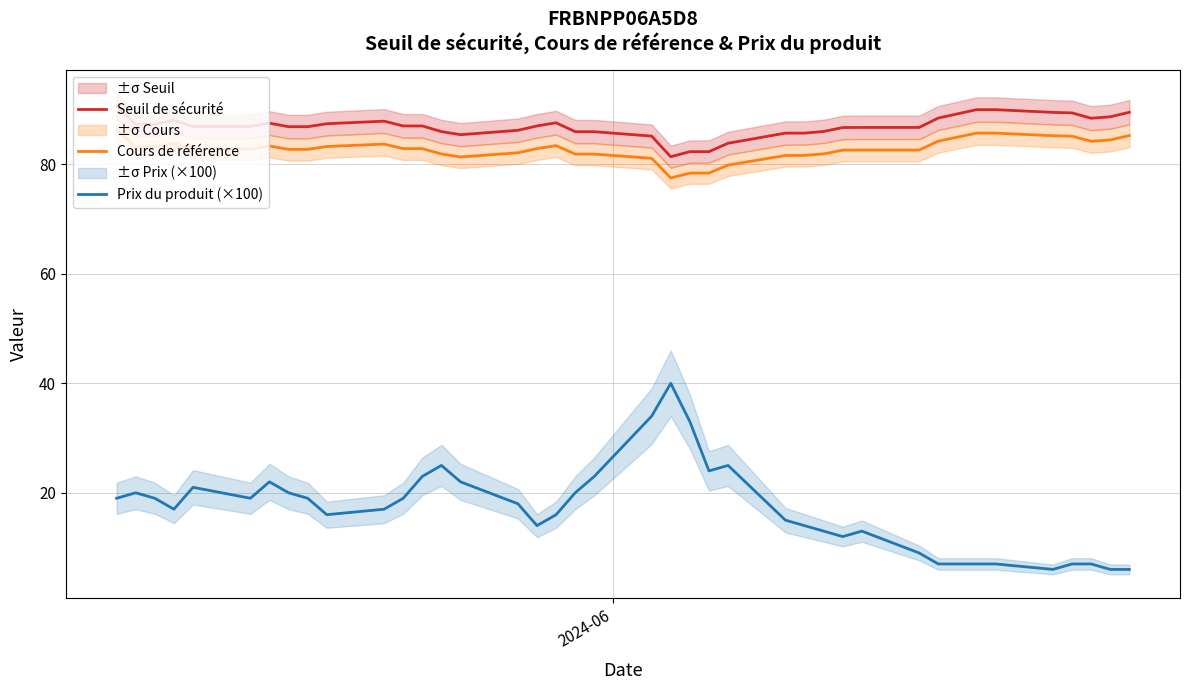

What is the value of the Cours de référence point at the 33rd from the left?

85.7